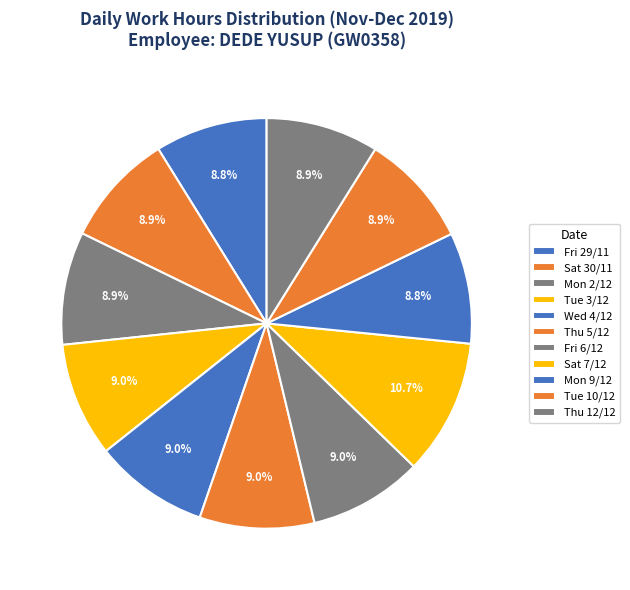

What is the change in value from Sat 30/11 to Fri 6/12?

+0.1